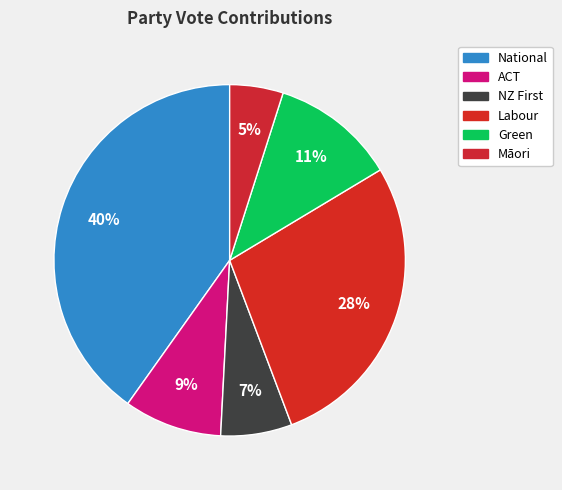

Which category has the biggest portion of the pie?

National